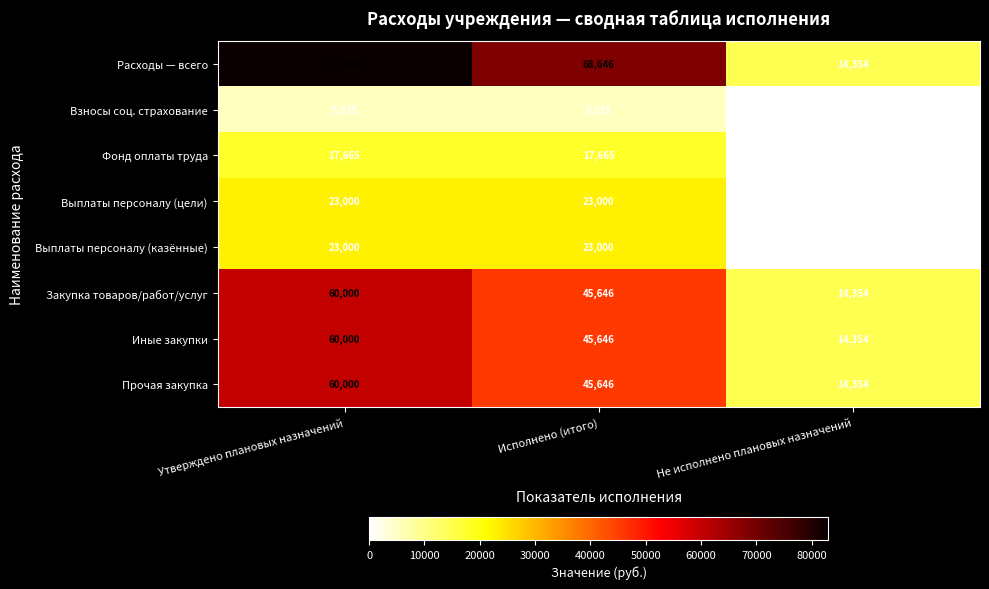

Count the number of categories in the chart.

3